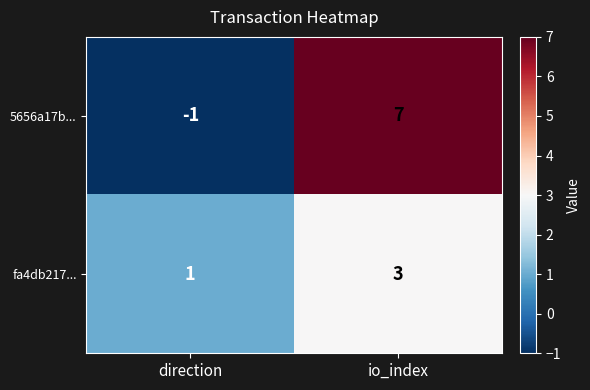

True or false: fa4db217... has a value of 3 at io_index.

True